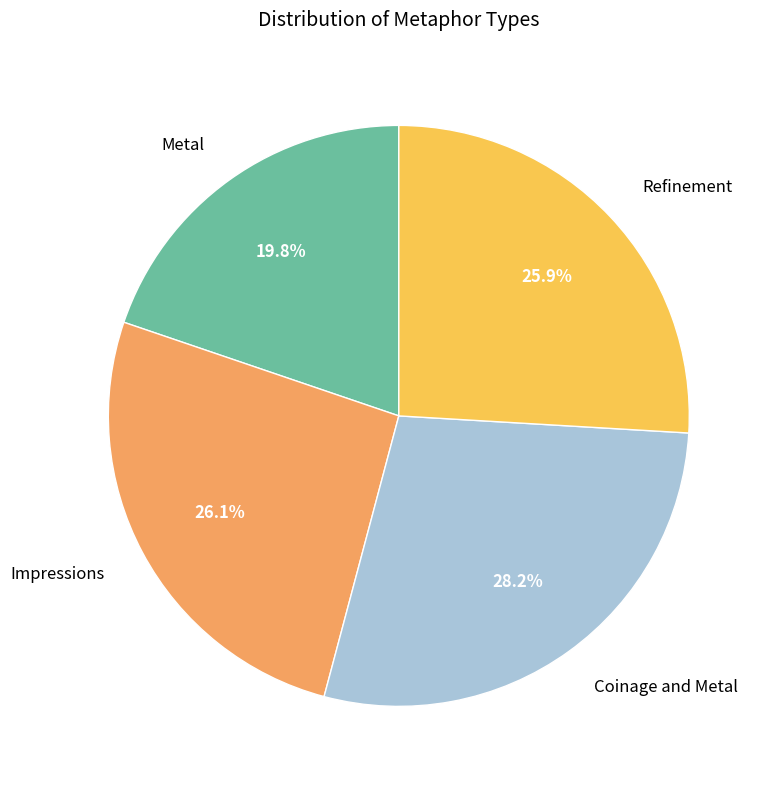

What is the ratio of the value at Refinement to the value at Impressions?

1.0